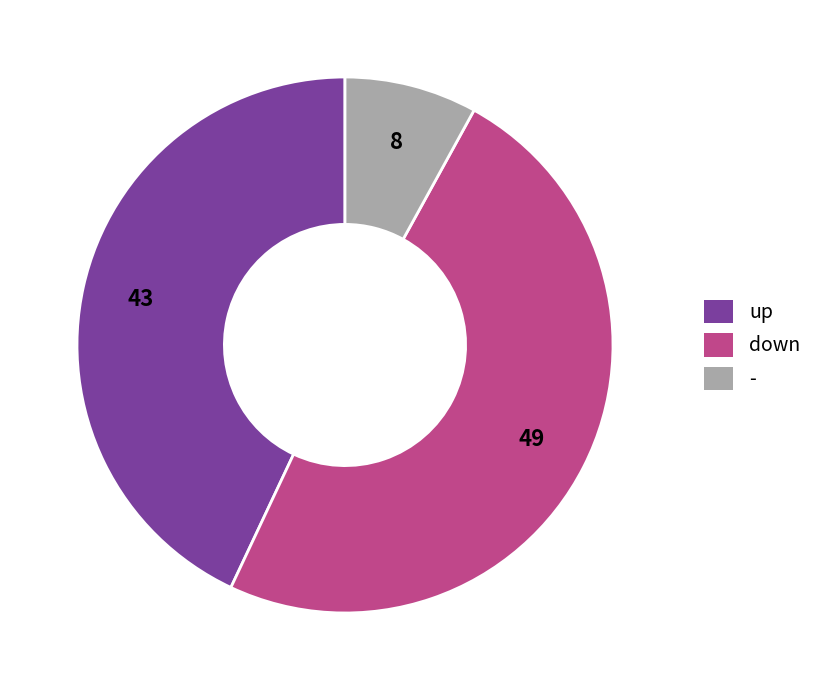

Which slice is the largest?

down